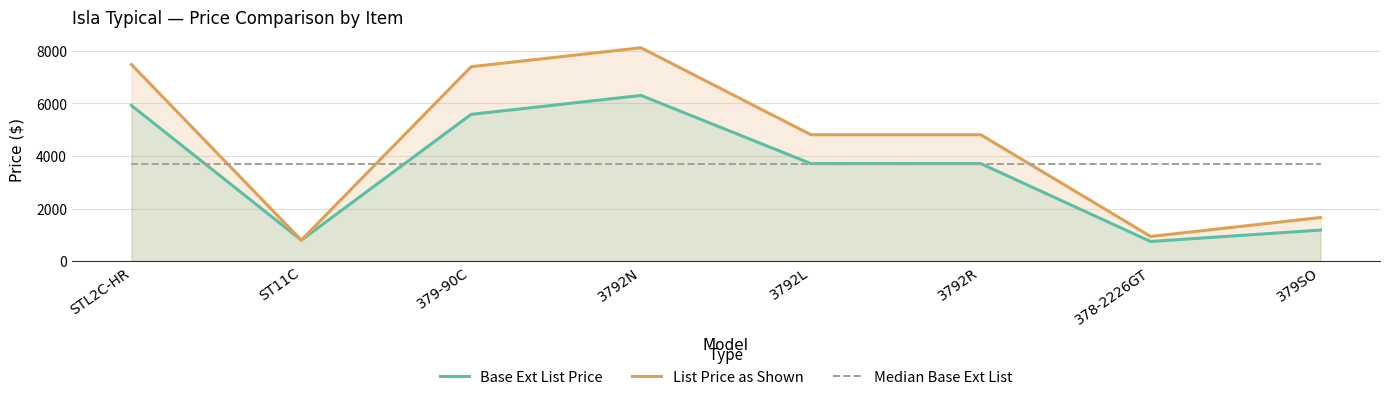

Between 3792L and 378-2226GT, which series saw the biggest shift?

List Price as Shown